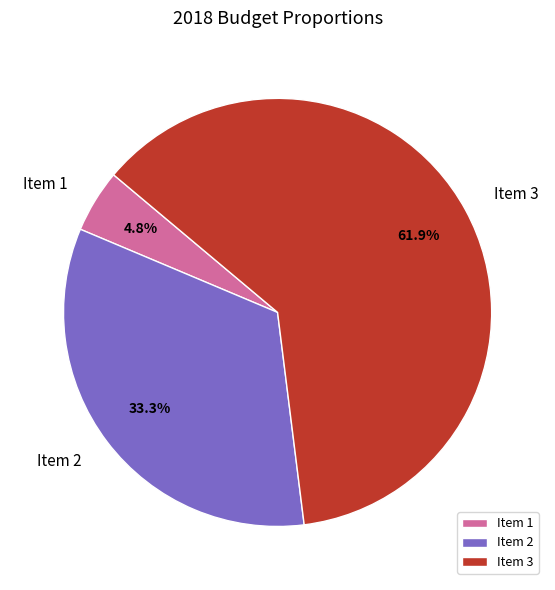

What percentage is the Item 1 slice, to the nearest percent?

5%